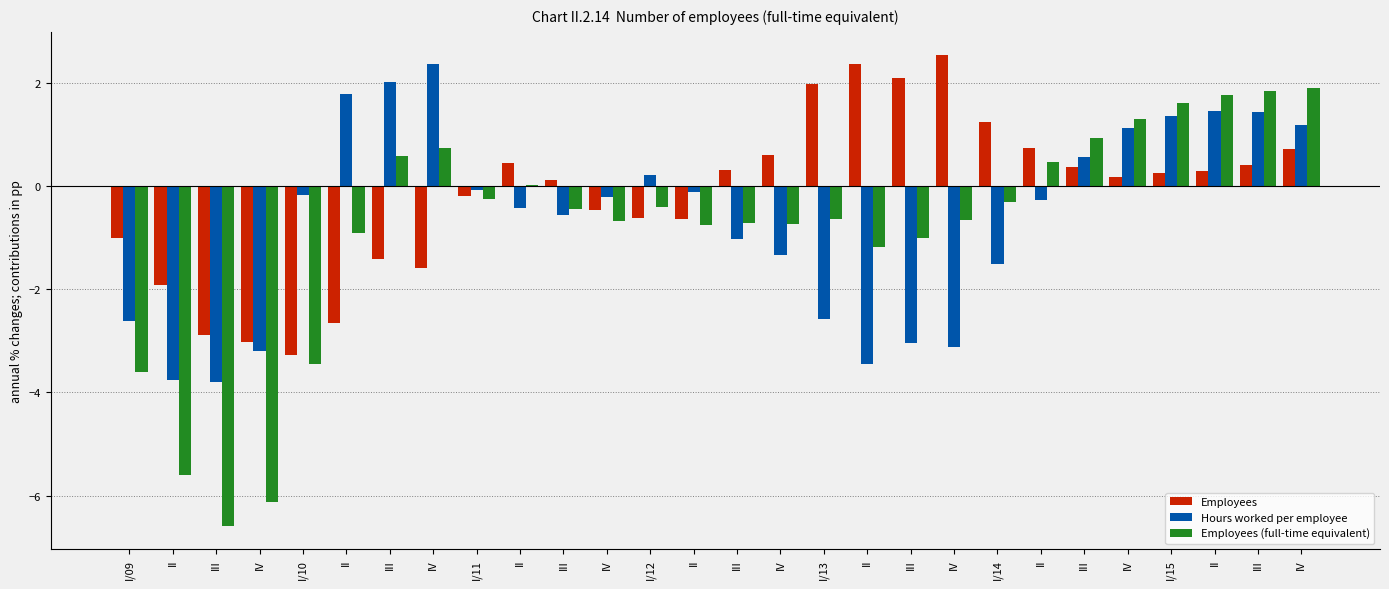

Which has a higher value, II or IV?

IV